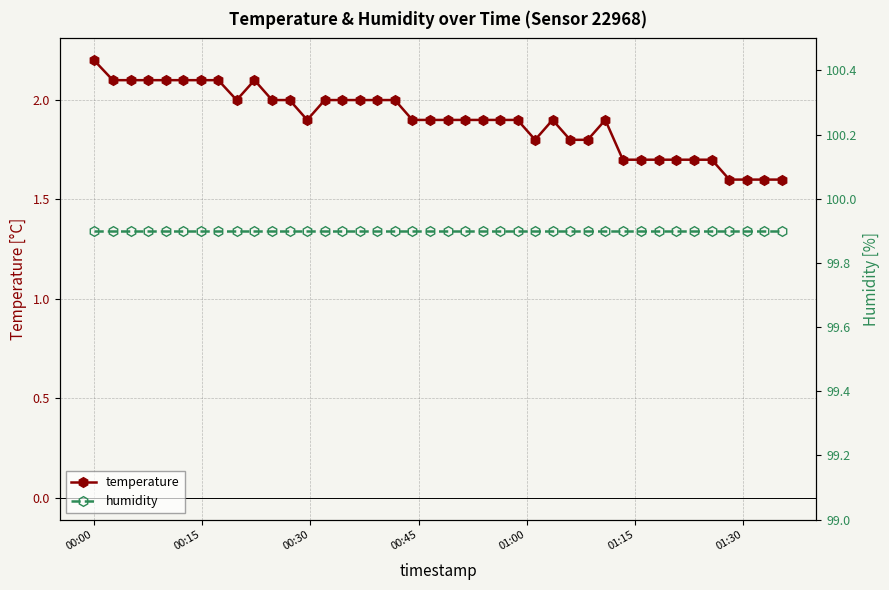

What is the value of the temperature point at the 27th from the left?

1.9